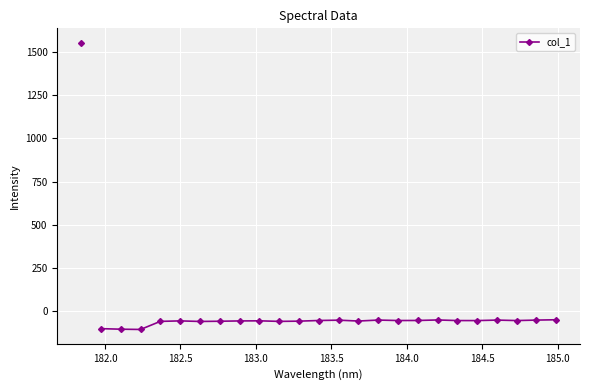

True or false: there are more than 0 points higher than both neighbors.

True